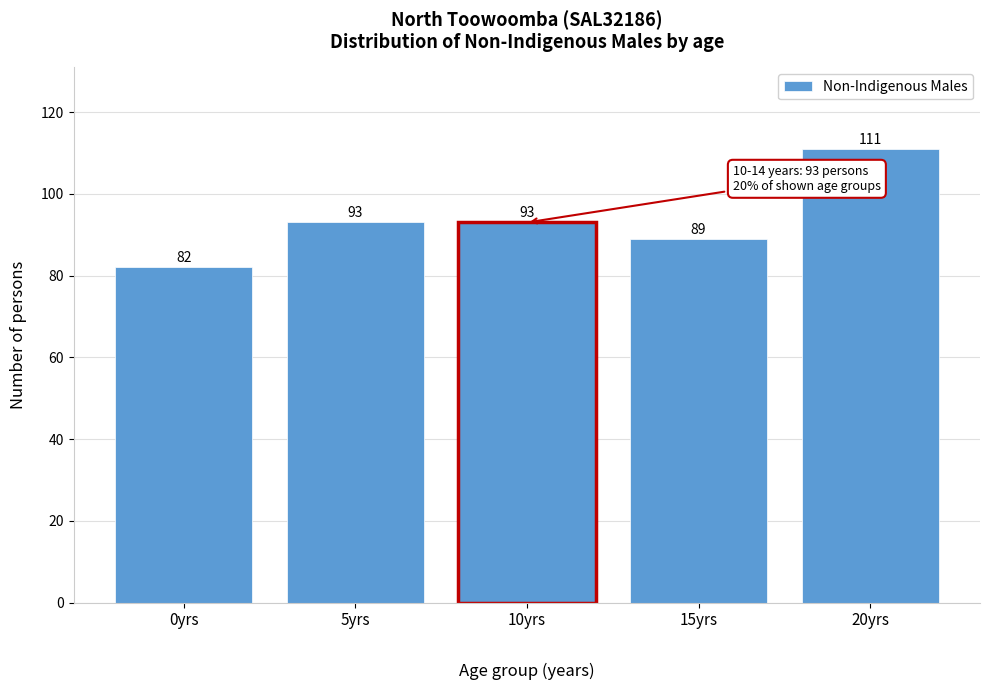

Reading left to right, what are all the values shown in this chart?

82	93	93	89	111